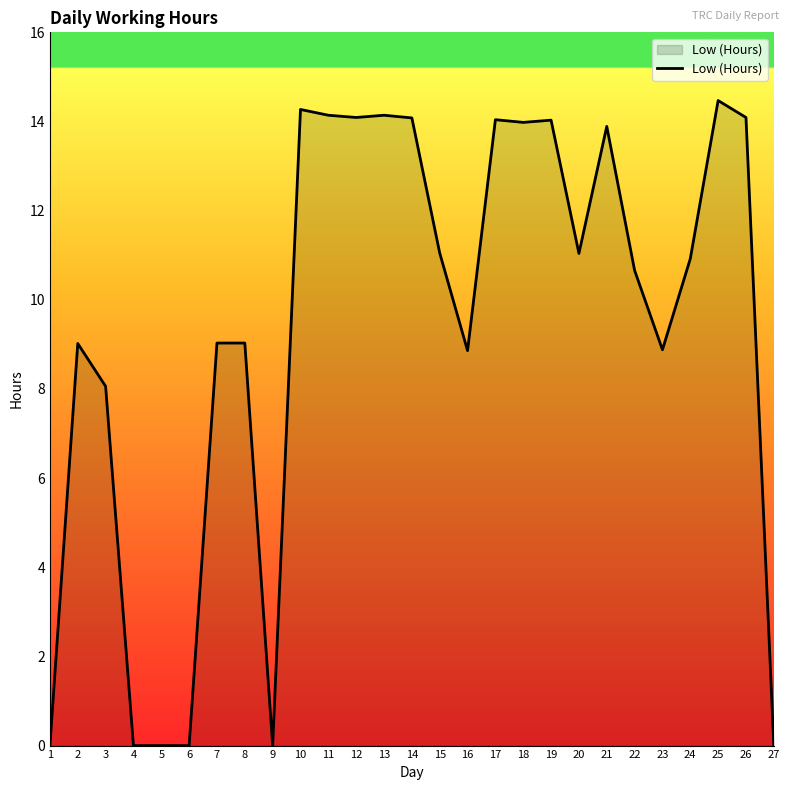

What is the greatest value displayed?

14.5